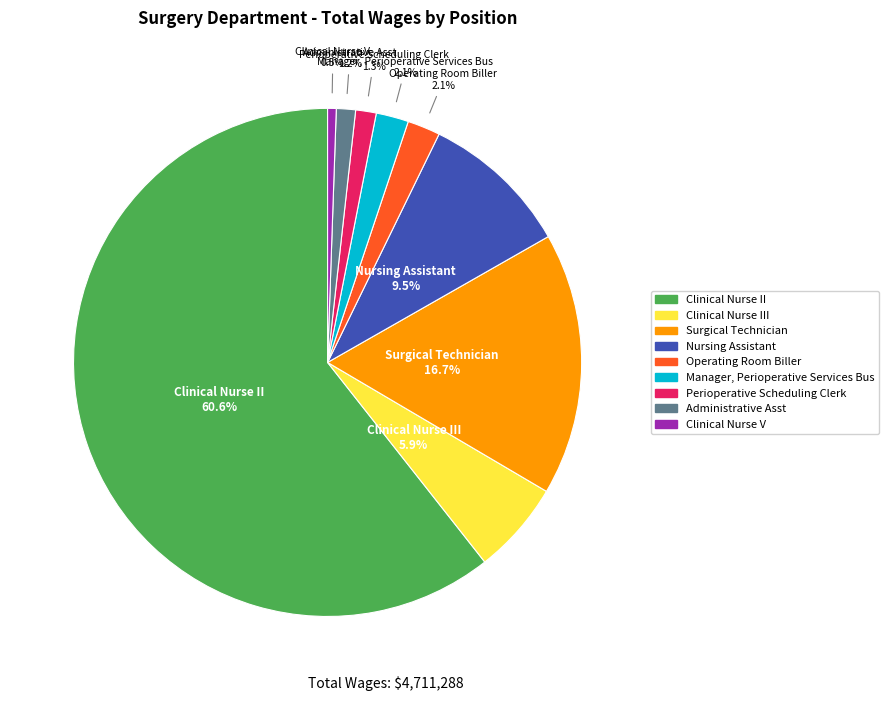

Is there any slice that represents more than half of the pie?

Yes